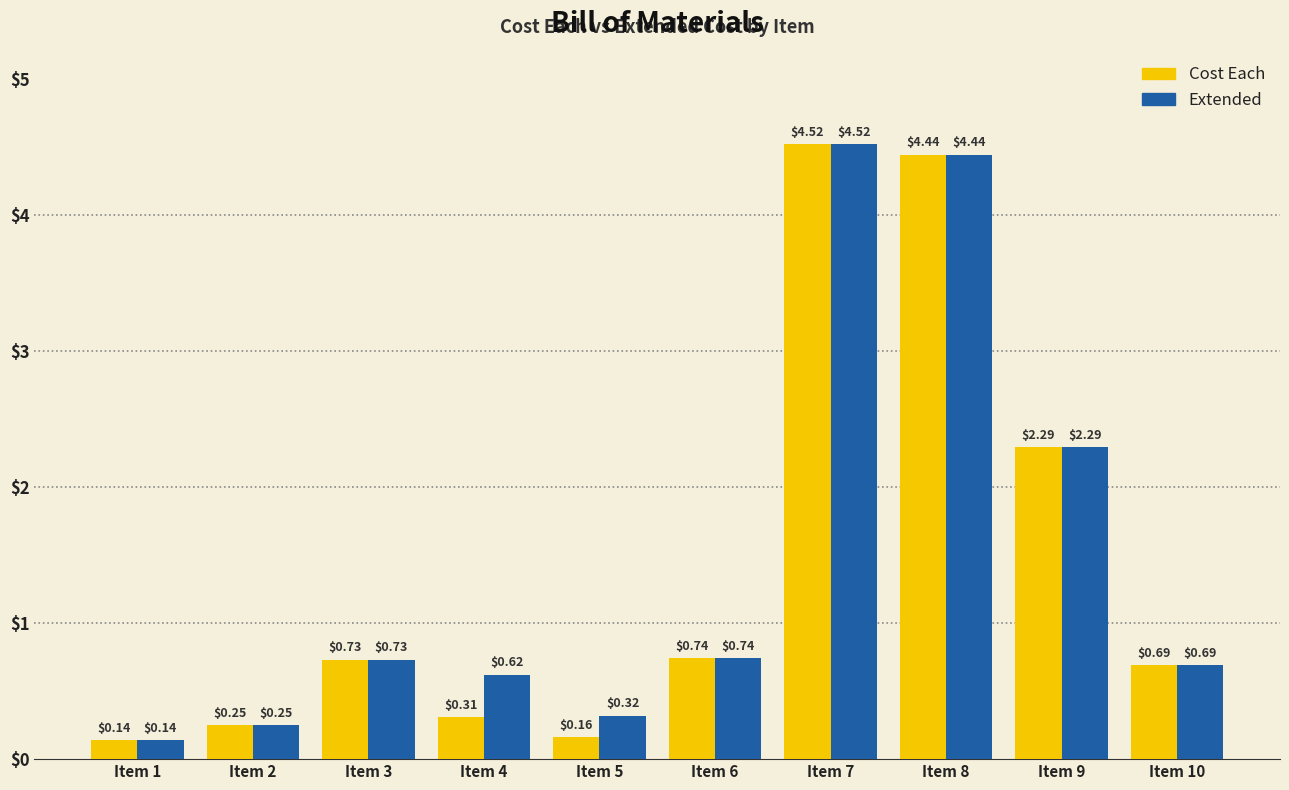

What is the difference between the second highest and second lowest values in the Extended series?

4.2